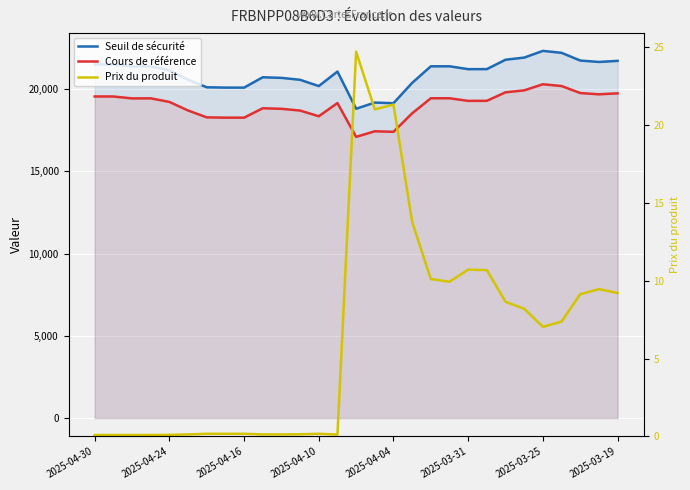

At which label does Seuil de sécurité first exceed 21205?

2025-04-30